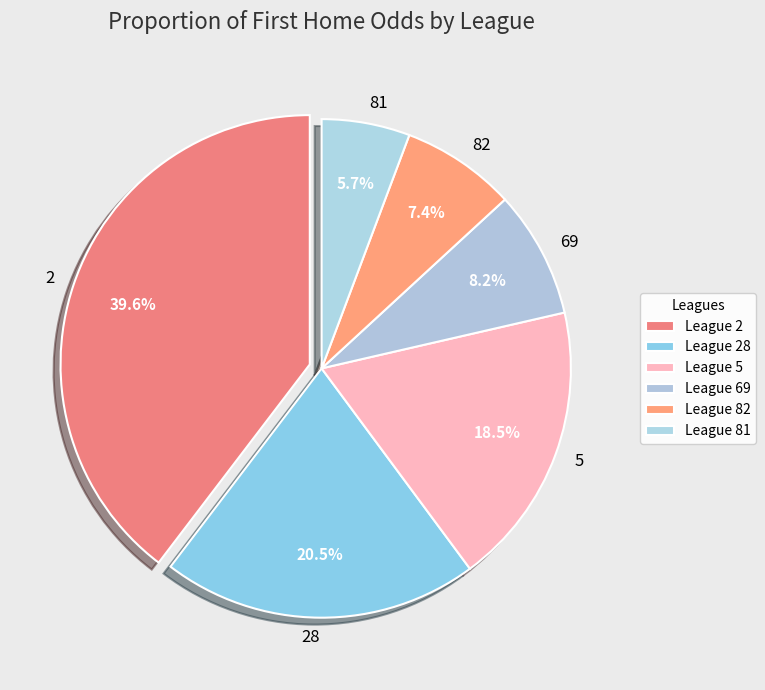

Is there any slice that represents more than half of the pie?

No